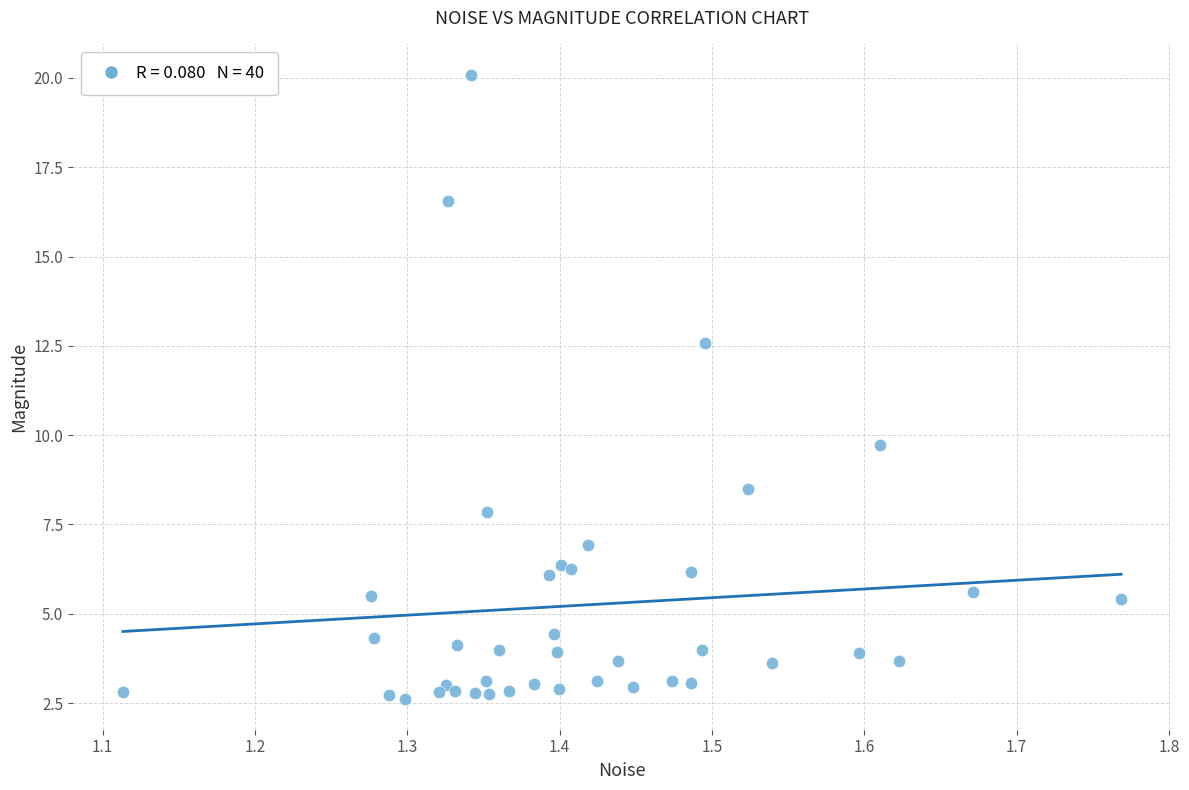

What Y value in the scatter plot is closest to 11?

9.7